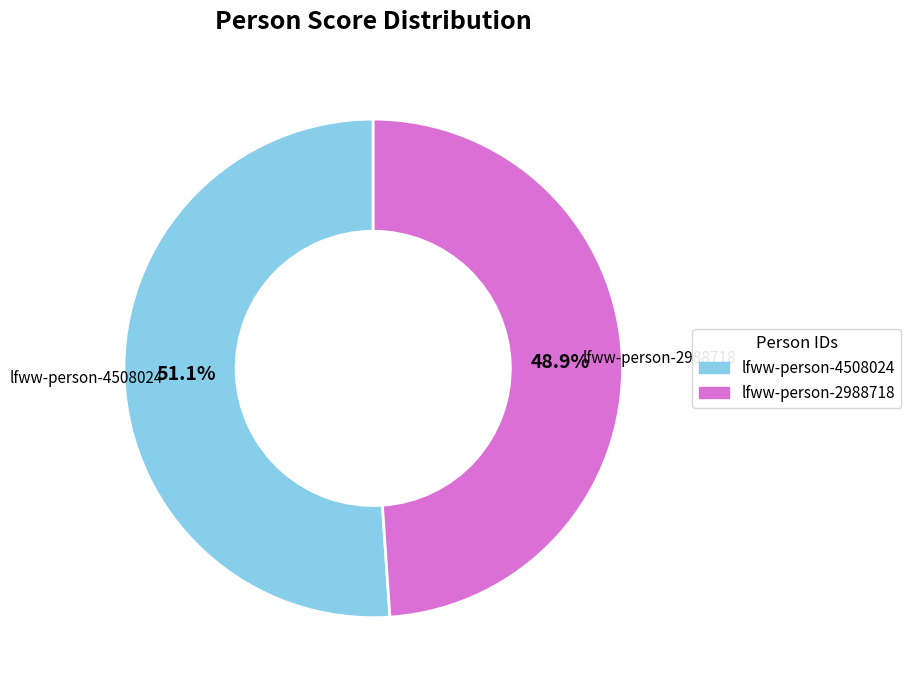

To the nearest percent, what is the difference between the largest and smallest slice percentages?

2%